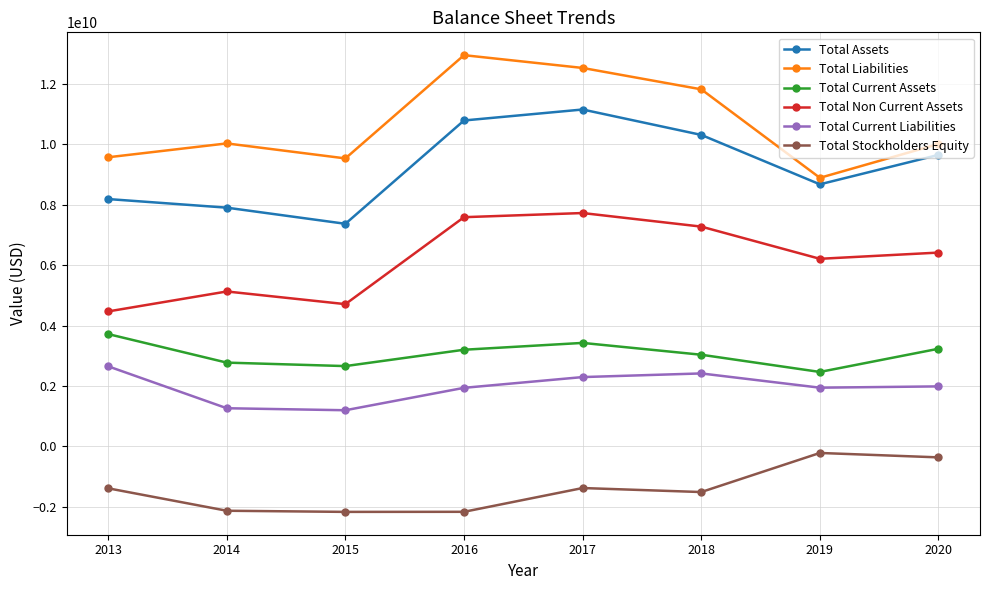

What is the average value of the Total Liabilities series?

10669396849.6